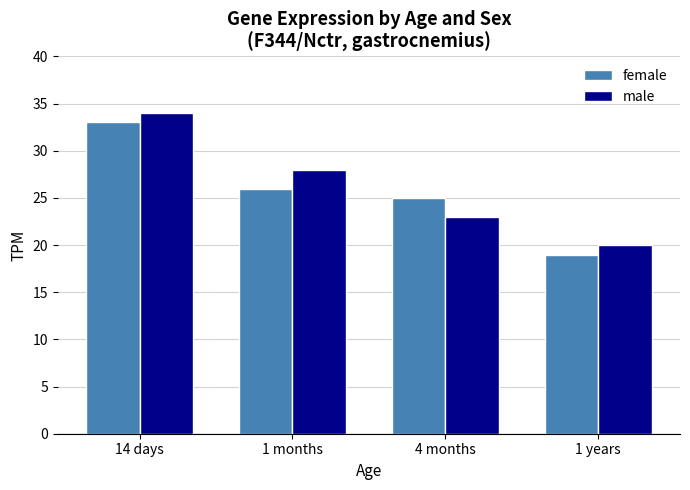

Which series changed the most between 14 days and 4 months?

male